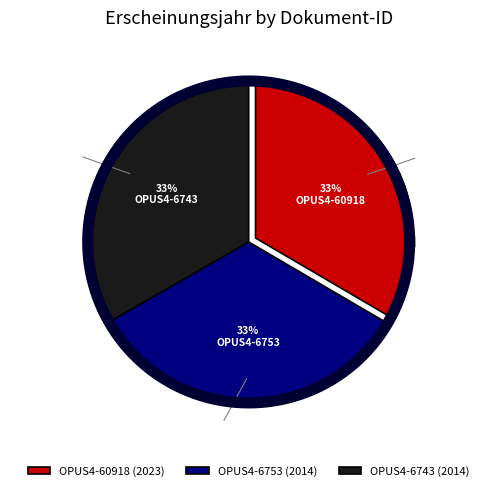

To the nearest percent, what portion does OPUS4-60918 represent?

33%